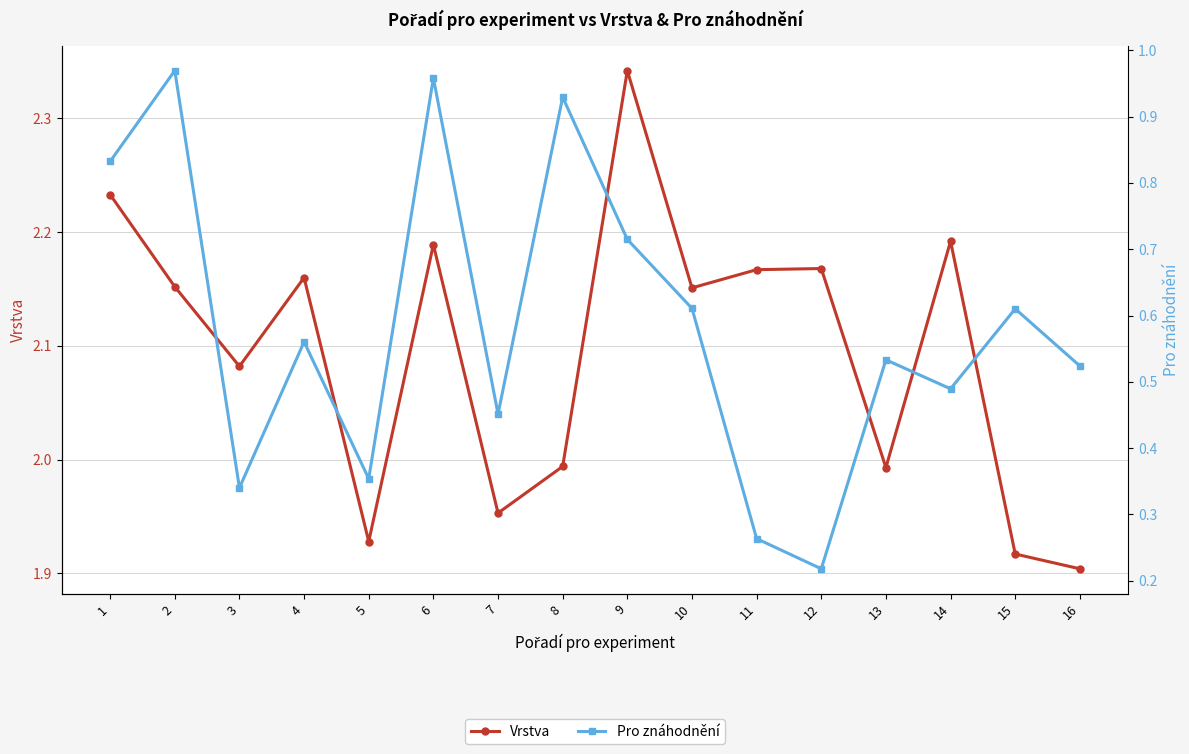

The value of Pro znáhodnění at 12 is 0.1. True or false?

False